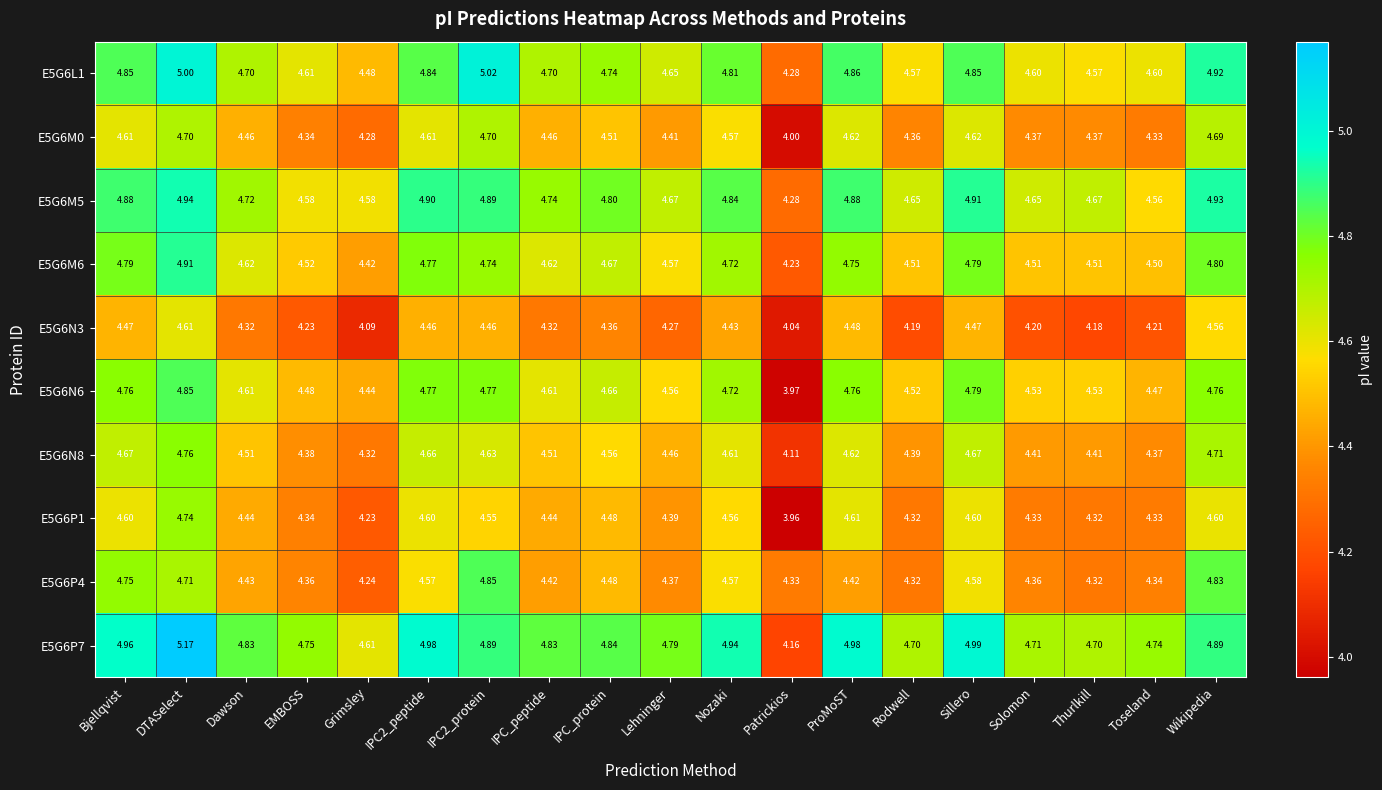

Rank the series at Dawson from lowest to highest value.

E5G6N3, E5G6P4, E5G6P1, E5G6M0, E5G6N8, E5G6N6, E5G6M6, E5G6L1, E5G6M5, E5G6P7